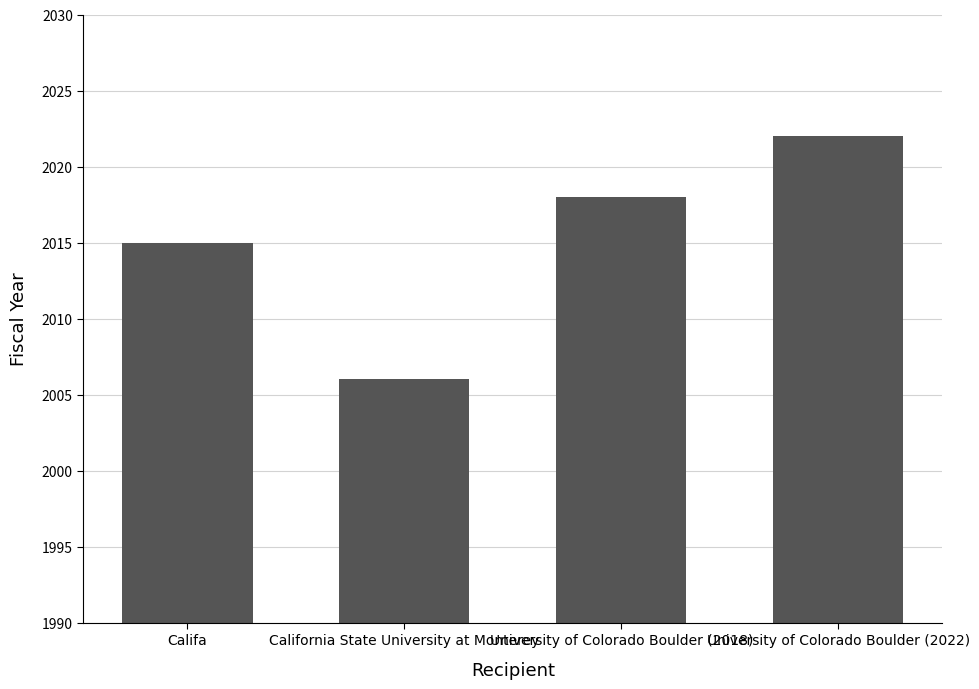

What is the average value?

2015